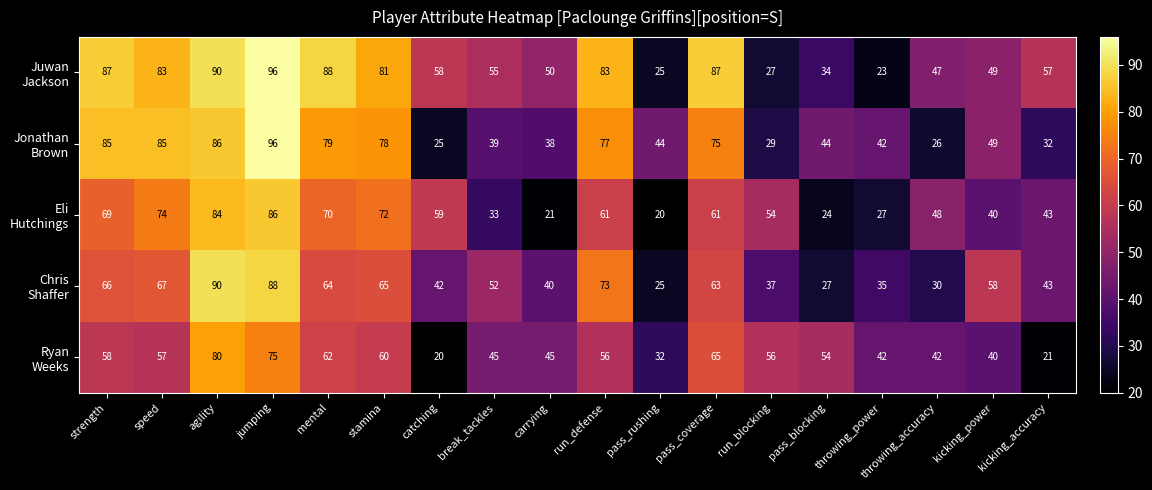

What is the total value across all series at agility?

430